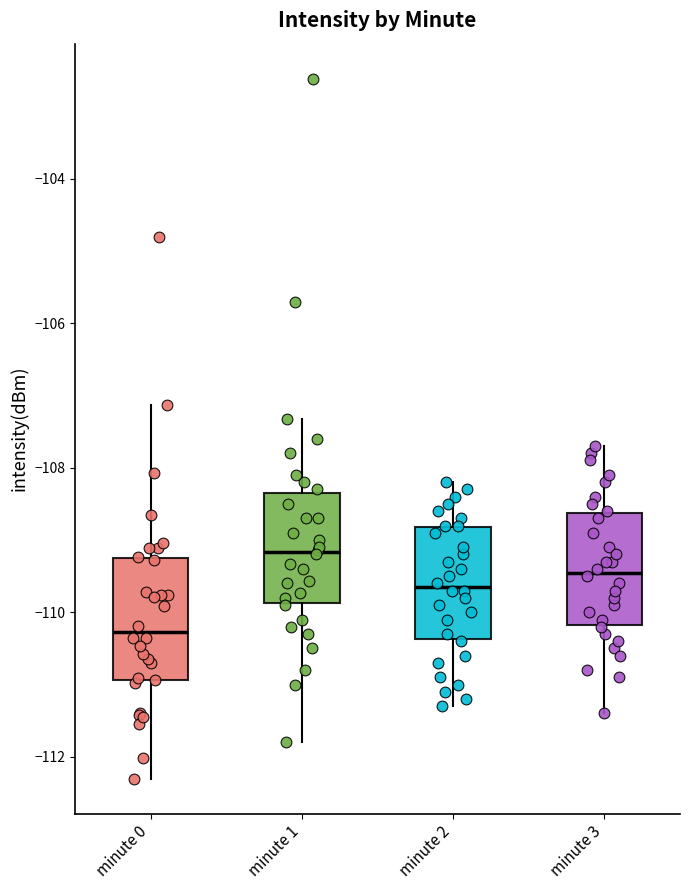

Which box's median line is the lowest?

minute 0